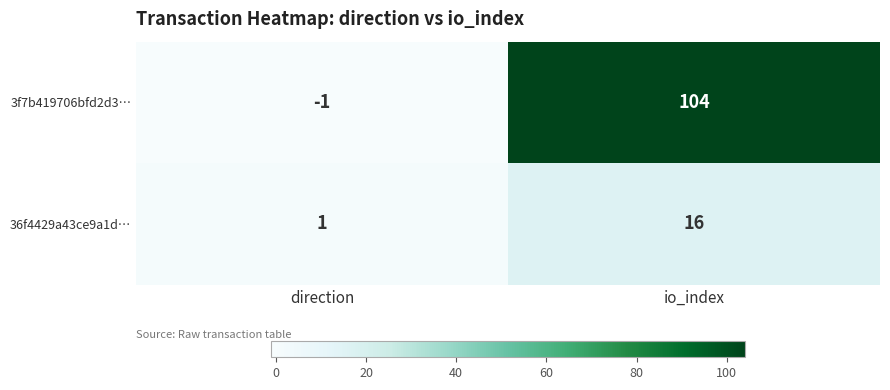

The value of 3f7b419706bfd2d3… at direction is -2. True or false?

False